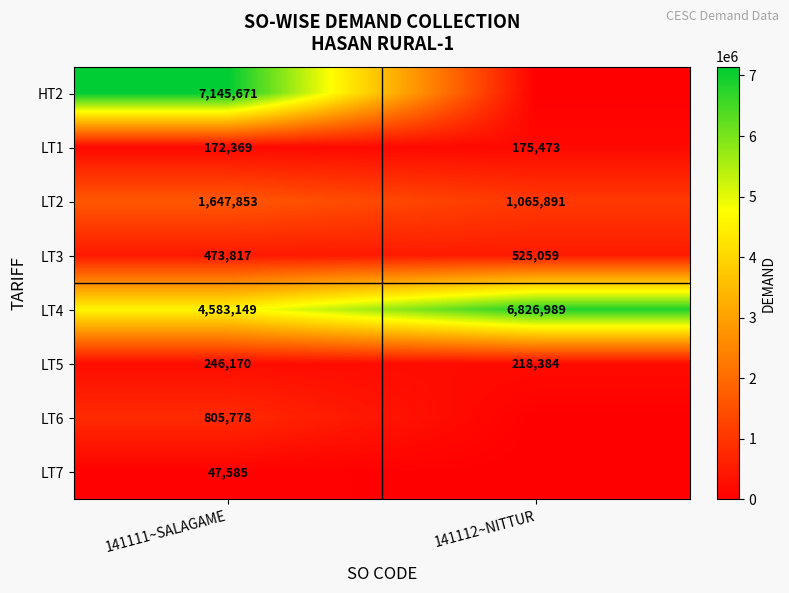

Is the value of LT3 at 141111~SALAGAME greater than the value of LT7 at 141111~SALAGAME?

Yes